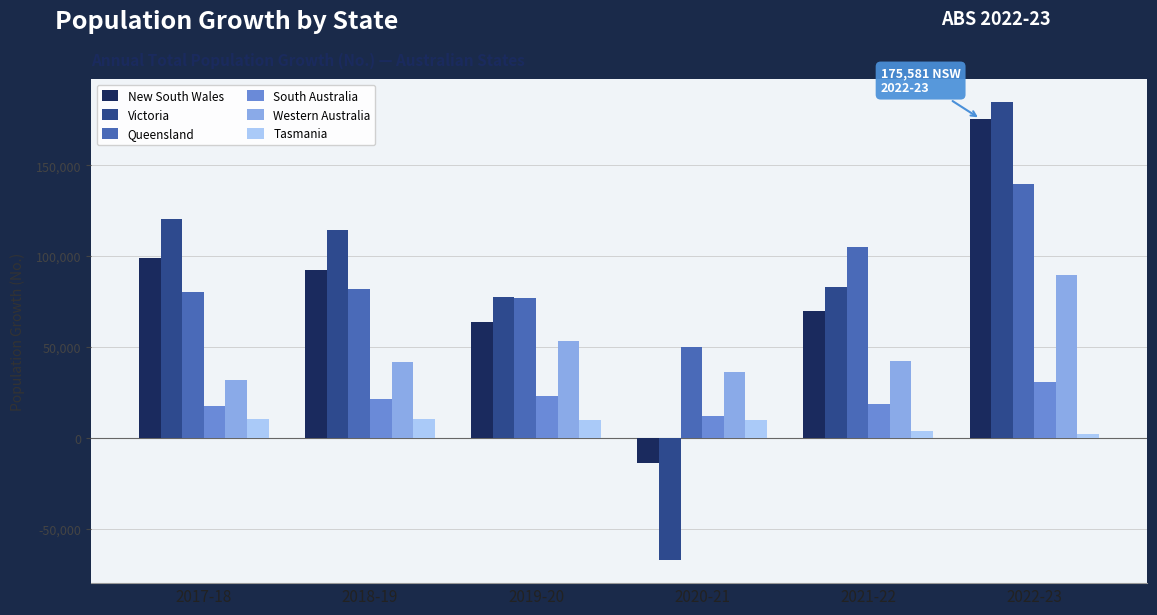

Rank the series at 2017-18 from highest to lowest value.

Victoria, New South Wales, Queensland, Western Australia, South Australia, Tasmania